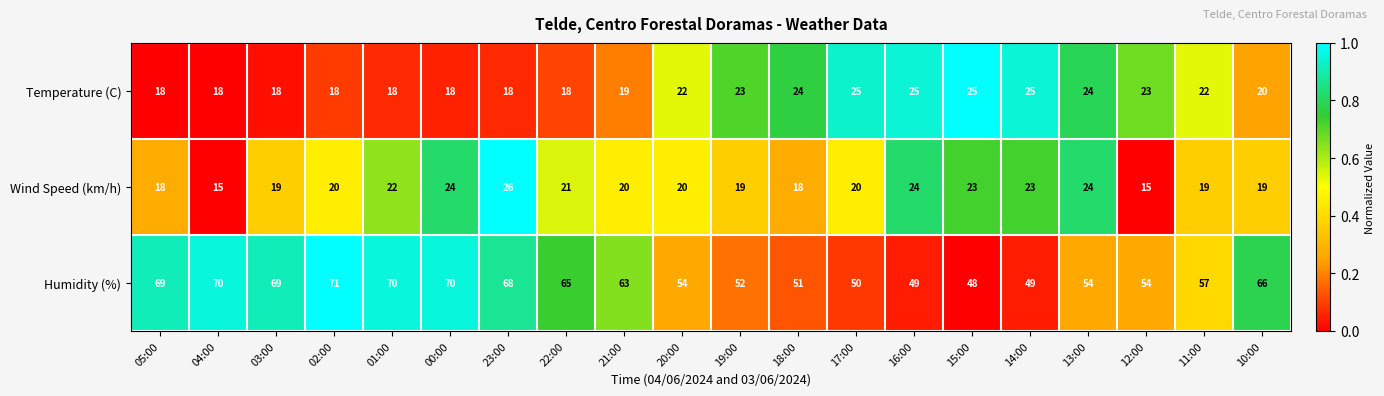

True or false: Humidity (%) has a value of 17 at 19:00.

False